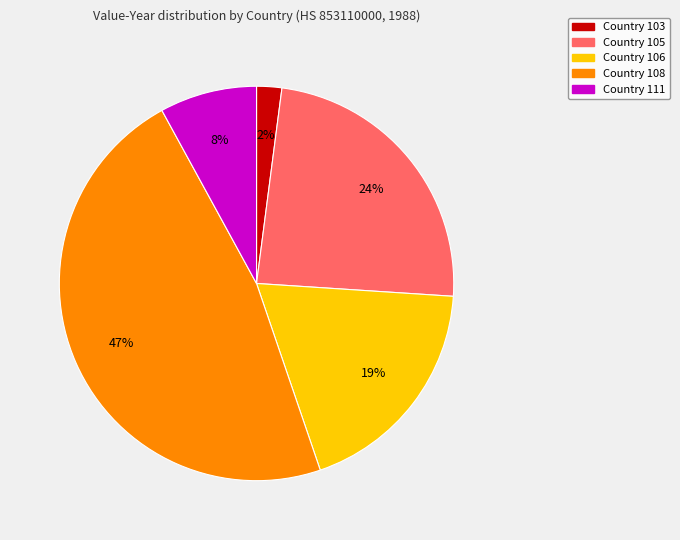

Between Country 108 and Country 105, which is larger?

Country 108